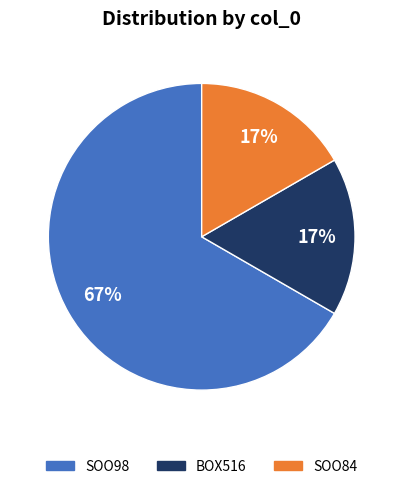

Is it true that SOO98 is 56% of the pie?

False